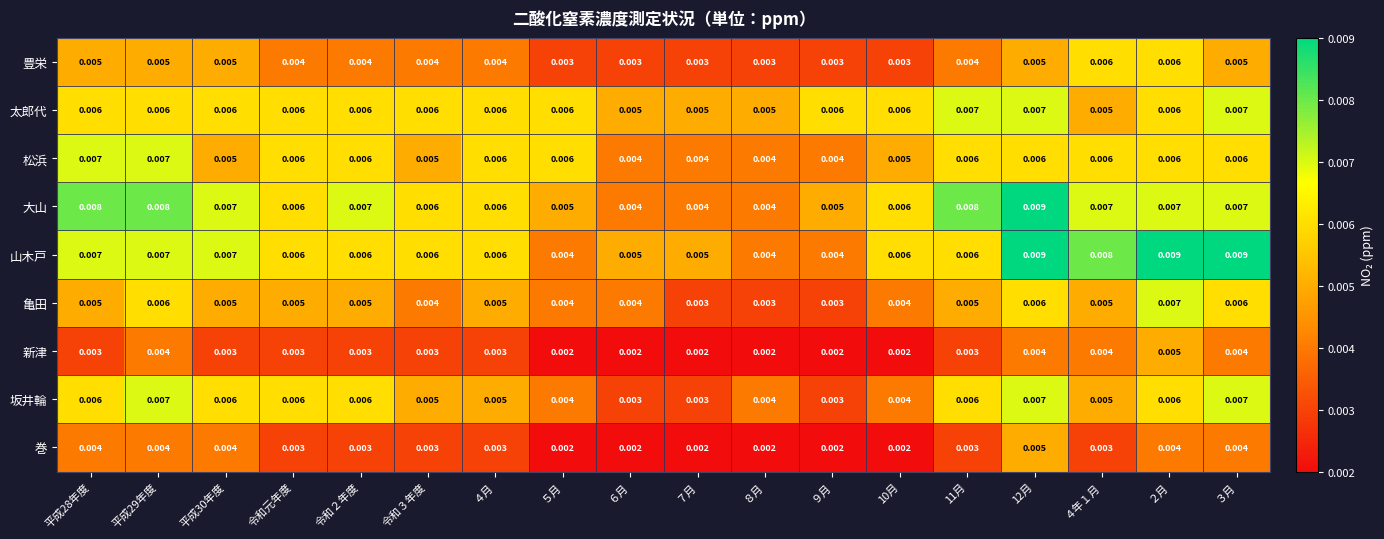

Is the value of 坂井輪 at 平成30年度 greater than the value of 巻 at ２月?

Yes